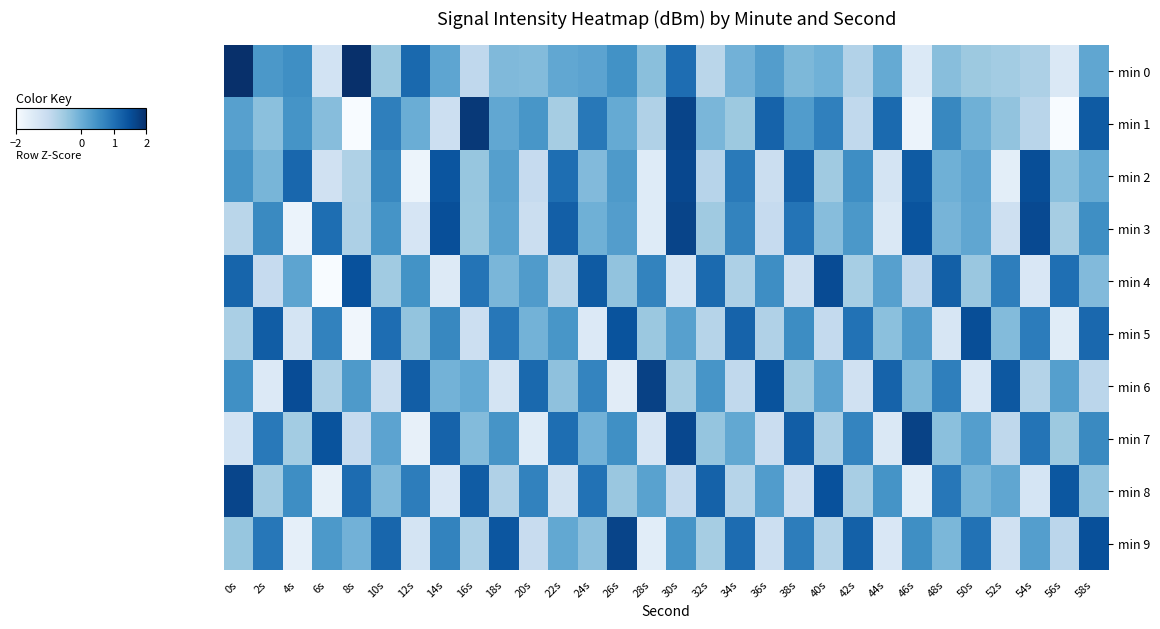

Reading left to right, extract all data points from this chart.

min 0: 0s=3.5	2s=0.4	4s=0.5	6s=-1.3	8s=2.3	10s=-0.5	12s=1.1	14s=0.1	16s=-0.9	18s=-0.2	20s=-0.2	22s=0.1	24s=0.2	26s=0.5	28s=-0.3	30s=1.1	32s=-0.8	34s=-0.1	36s=0.3	38s=-0.2	40s=-0.1	42s=-0.8	44s=0.1	46s=-1.4	48s=-0.3	50s=-0.5	52s=-0.6	54s=-0.7	56s=-1.4	58s=0.1
min 1: 0s=0.2	2s=-0.3	4s=0.5	6s=-0.3	8s=-2.0	10s=0.8	12s=0.0	14s=-1.1	16s=1.9	18s=0.1	20s=0.4	22s=-0.6	24s=0.9	26s=0.1	28s=-0.7	30s=1.7	32s=-0.2	34s=-0.5	36s=1.2	38s=0.3	40s=0.8	42s=-1.0	44s=1.1	46s=-1.8	48s=0.6	50s=-0.0	52s=-0.4	54s=-0.8	56s=-2.2	58s=1.3
min 2: 0s=0.5	2s=-0.1	4s=1.1	6s=-1.2	8s=-0.7	10s=0.7	12s=-1.8	14s=1.4	16s=-0.4	18s=0.3	20s=-1.0	22s=1.0	24s=-0.2	26s=0.4	28s=-1.5	30s=1.6	32s=-0.8	34s=0.8	36s=-1.1	38s=1.2	40s=-0.5	42s=0.6	44s=-1.3	46s=1.3	48s=-0.0	50s=0.2	52s=-1.6	54s=1.5	56s=-0.3	58s=0.1
min 3: 0s=-0.9	2s=0.6	4s=-1.8	6s=1.0	8s=-0.7	10s=0.5	12s=-1.3	14s=1.5	16s=-0.4	18s=0.2	20s=-1.1	22s=1.3	24s=-0.0	26s=0.3	28s=-1.5	30s=1.7	32s=-0.5	34s=0.7	36s=-1.0	38s=0.9	40s=-0.3	42s=0.4	44s=-1.4	46s=1.4	48s=-0.1	50s=0.1	52s=-1.2	54s=1.6	56s=-0.6	58s=0.5
min 4: 0s=1.2	2s=-1.0	4s=0.2	6s=-2.0	8s=1.5	10s=-0.5	12s=0.5	14s=-1.5	16s=0.9	18s=-0.1	20s=0.3	22s=-0.8	24s=1.3	26s=-0.4	28s=0.7	30s=-1.3	32s=1.1	34s=-0.7	36s=0.6	38s=-1.2	40s=1.6	42s=-0.6	44s=0.2	46s=-0.9	48s=1.3	50s=-0.5	52s=0.8	54s=-1.4	56s=1.0	58s=-0.2
min 5: 0s=-0.6	2s=1.3	4s=-1.3	6s=0.7	8s=-1.9	10s=1.1	12s=-0.4	14s=0.7	16s=-1.1	18s=0.9	20s=-0.1	22s=0.4	24s=-1.5	26s=1.5	28s=-0.5	30s=0.2	32s=-0.8	34s=1.2	36s=-0.7	38s=0.6	40s=-1.0	42s=1.0	44s=-0.3	46s=0.3	48s=-1.4	50s=1.5	52s=-0.2	54s=0.8	56s=-1.5	58s=1.1
min 6: 0s=0.5	2s=-1.5	4s=1.6	6s=-0.7	8s=0.3	10s=-1.1	12s=1.3	14s=-0.1	16s=0.1	18s=-1.3	20s=1.1	22s=-0.3	24s=0.7	26s=-1.6	28s=1.7	30s=-0.6	32s=0.4	34s=-0.9	36s=1.5	38s=-0.5	40s=0.2	42s=-1.2	44s=1.2	46s=-0.2	48s=0.8	50s=-1.4	52s=1.4	54s=-0.8	56s=0.3	58s=-0.9
min 7: 0s=-1.3	2s=0.9	4s=-0.6	6s=1.5	8s=-1.0	10s=0.2	12s=-1.7	14s=1.2	16s=-0.2	18s=0.4	20s=-1.5	22s=1.0	24s=-0.1	26s=0.5	28s=-1.3	30s=1.6	32s=-0.4	34s=0.1	36s=-1.1	38s=1.3	40s=-0.7	42s=0.7	44s=-1.4	46s=1.7	48s=-0.3	50s=0.3	52s=-0.9	54s=1.0	56s=-0.5	58s=0.6
min 8: 0s=1.7	2s=-0.6	4s=0.6	6s=-1.7	8s=1.1	10s=-0.2	12s=0.8	14s=-1.4	16s=1.3	18s=-0.7	20s=0.7	22s=-1.2	24s=1.0	26s=-0.5	28s=0.2	30s=-1.0	32s=1.2	34s=-0.8	36s=0.3	38s=-1.1	40s=1.5	42s=-0.6	44s=0.5	46s=-1.6	48s=0.9	50s=-0.1	52s=0.1	54s=-1.3	56s=1.4	58s=-0.4
min 9: 0s=-0.4	2s=0.9	4s=-1.7	6s=0.4	8s=-0.1	10s=1.2	12s=-1.3	14s=0.7	16s=-0.7	18s=1.4	20s=-1.0	22s=0.1	24s=-0.3	26s=1.7	28s=-1.6	30s=0.5	32s=-0.6	34s=1.1	36s=-1.1	38s=0.8	40s=-0.8	42s=1.2	44s=-1.4	46s=0.5	48s=-0.2	50s=1.0	52s=-1.2	54s=0.3	56s=-0.9	58s=1.5